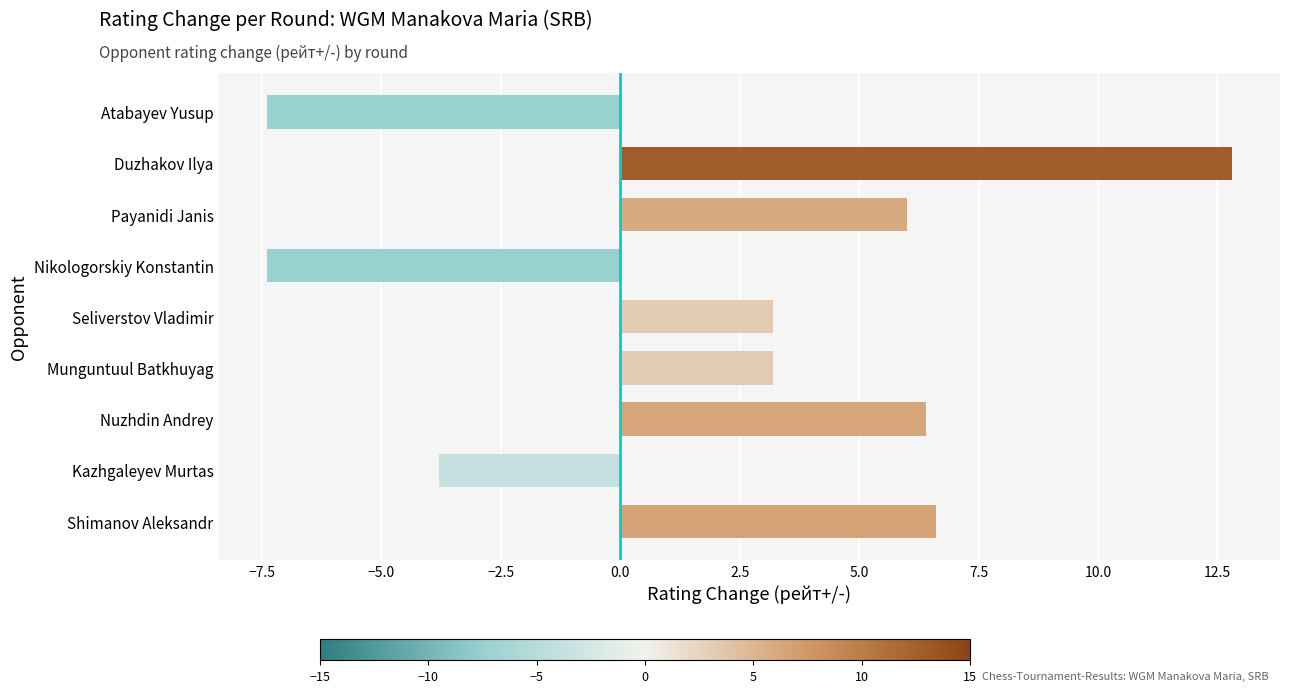

What value does the data have at Munguntuul Batkhuyag?

3.2